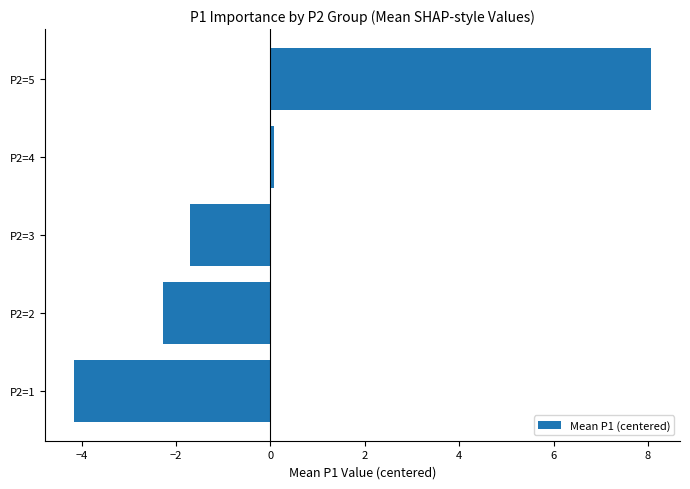

List the labels in order of value, smallest first.

P2=1, P2=2, P2=3, P2=4, P2=5